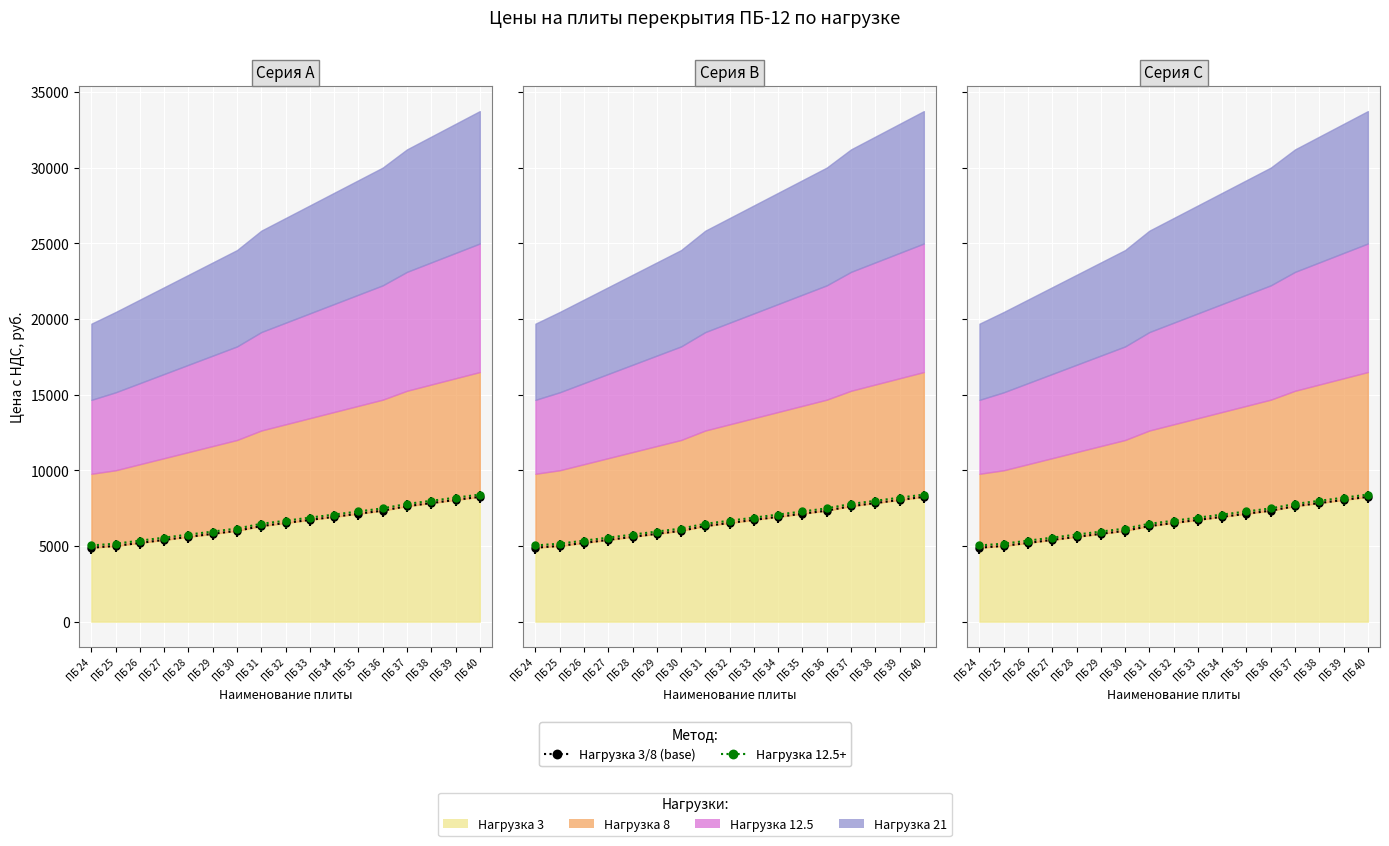

True or false: Нагрузка 3 and Нагрузка 12.5 cross at least once.

False